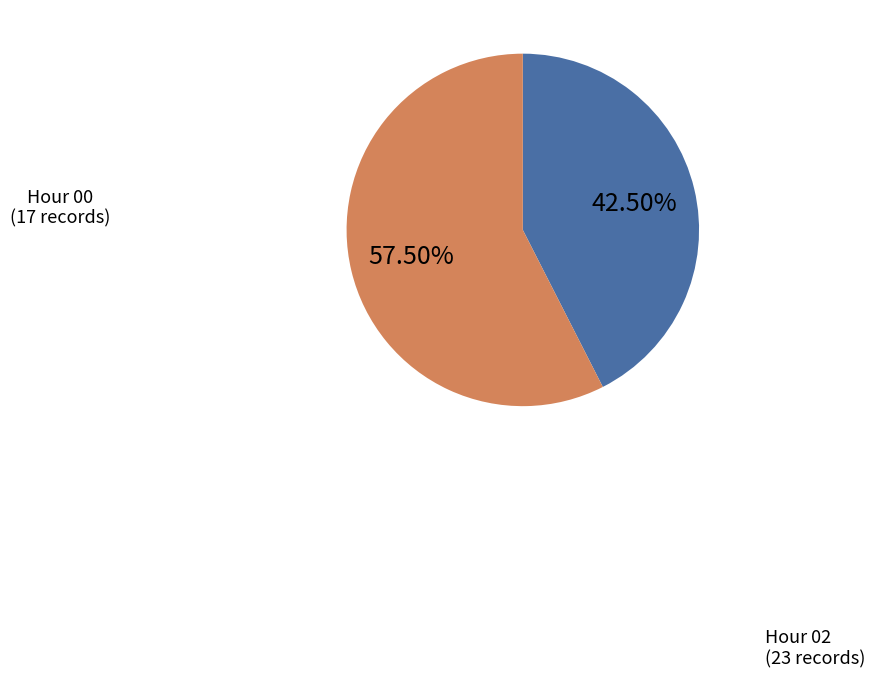

Is there a majority slice in this chart?

Yes